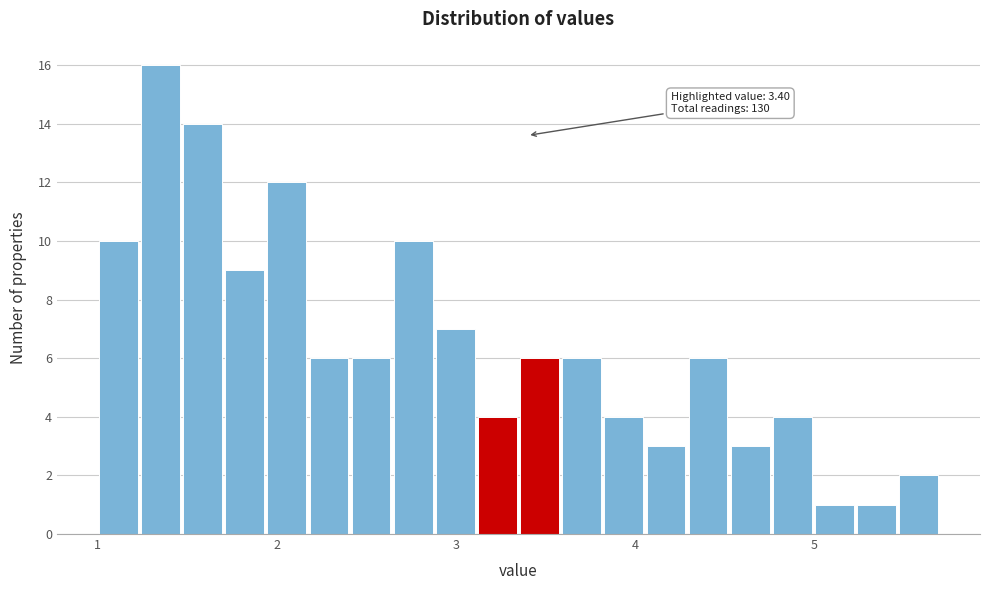

Read against the x-axis, roughly where is the centre of the tallest bar?

1.4